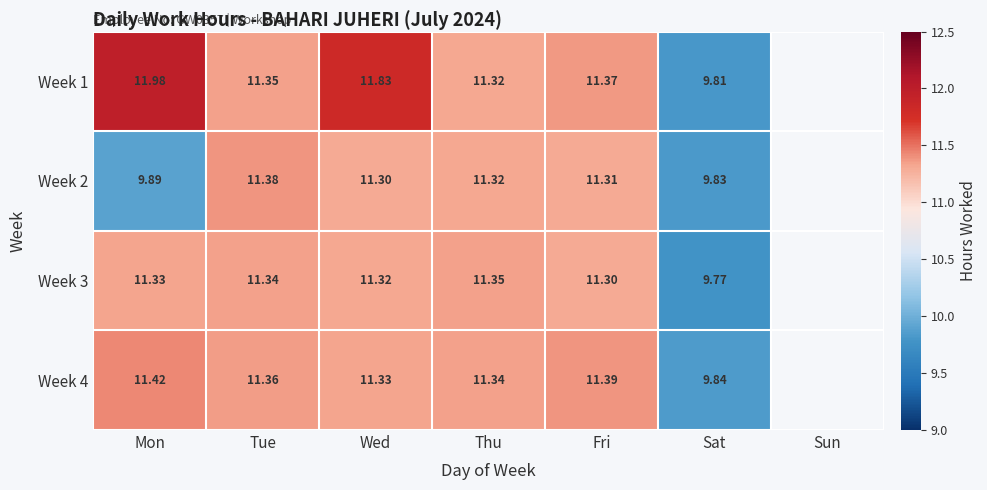

Between Tue and Sat, which is larger?

Tue